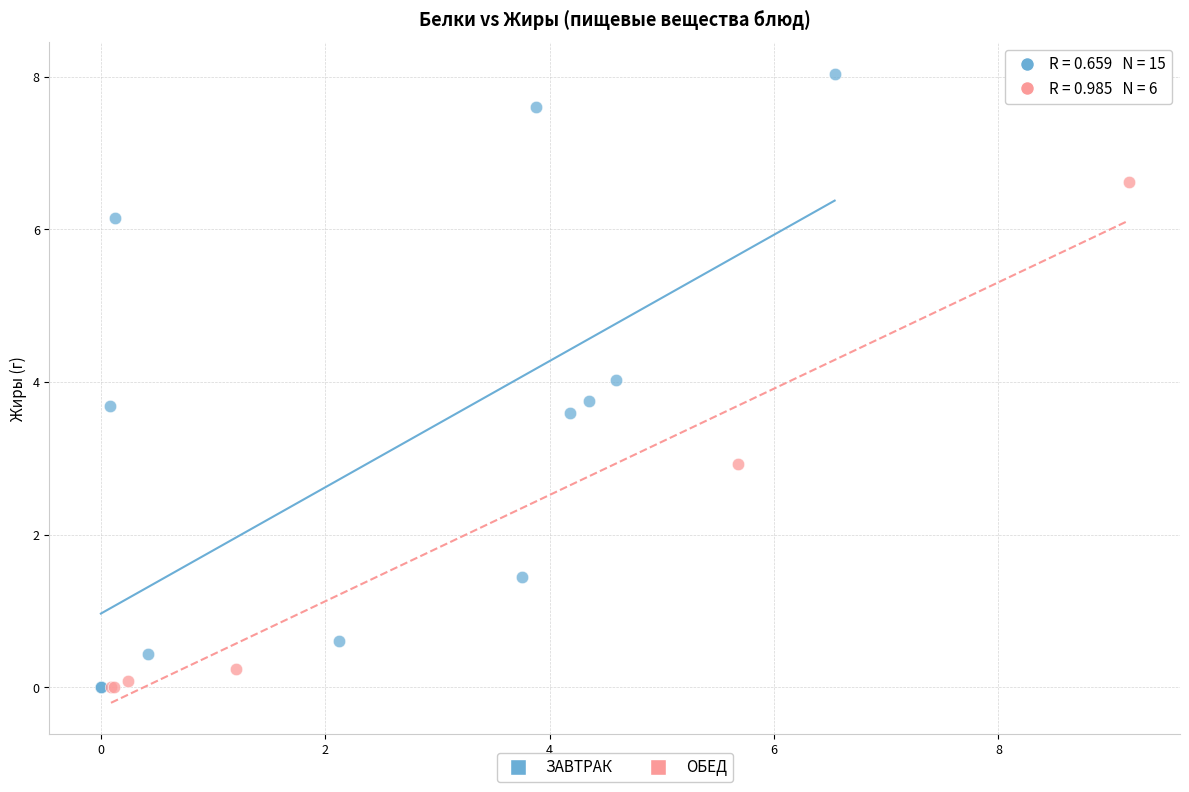

Which series has the largest Y range (max minus min)?

ЗАВТРАК